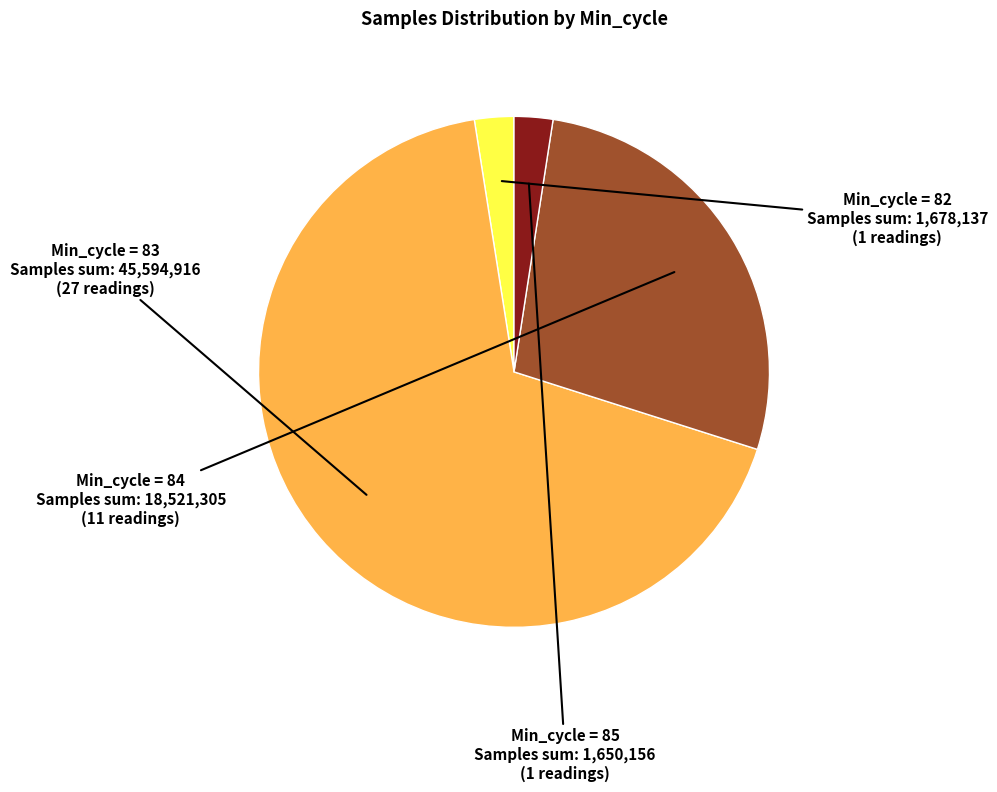

Does any single category account for the majority?

Yes